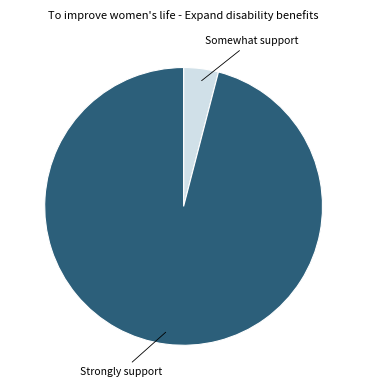

Is there any slice that represents more than half of the pie?

Yes